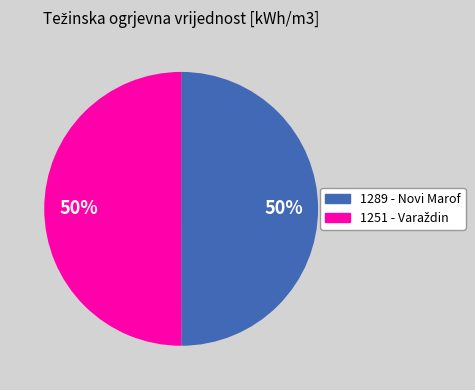

What percentage is the 1289 - Novi Marof slice, to the nearest percent?

50%